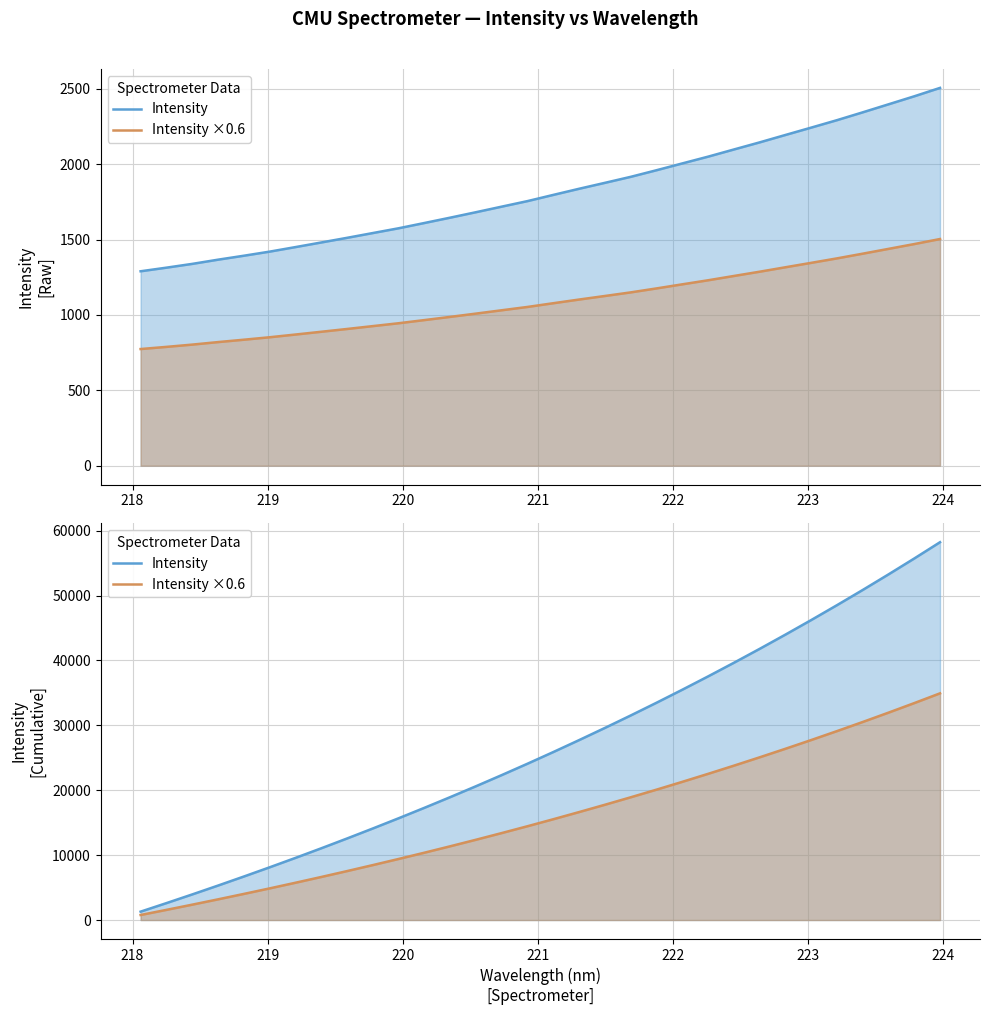

Is the value of Intensity ×0.6 at 10 greater than the value of Intensity at 17?

No